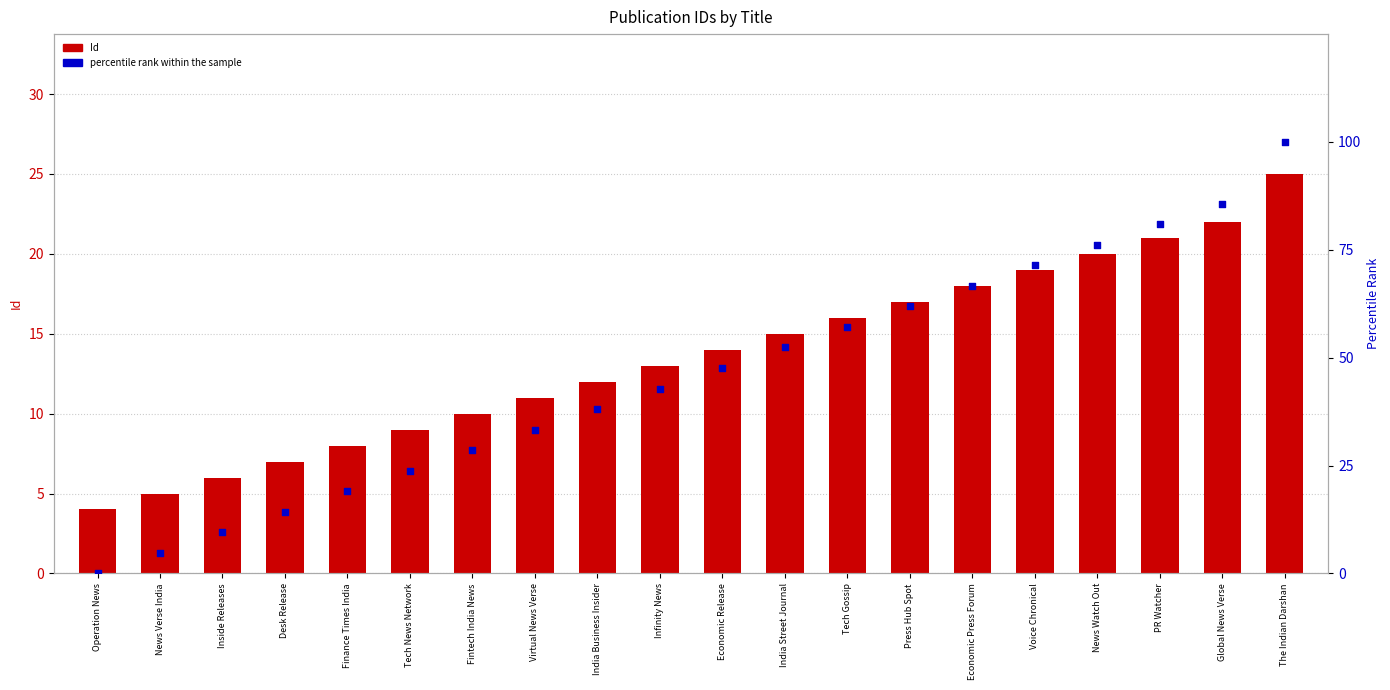

Is the value of percentile rank within the sample at PR Watcher greater than the value of Id at Infinity News?

Yes